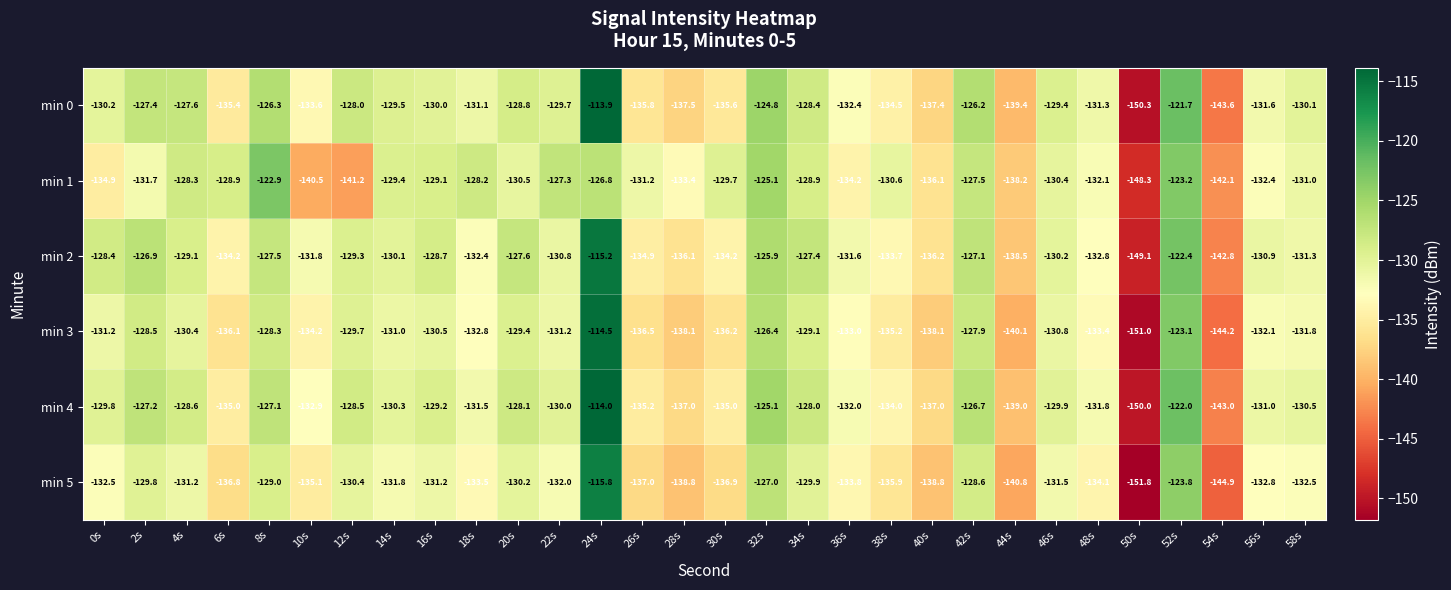

Between 0s and 16s, which series saw the biggest shift?

min 1